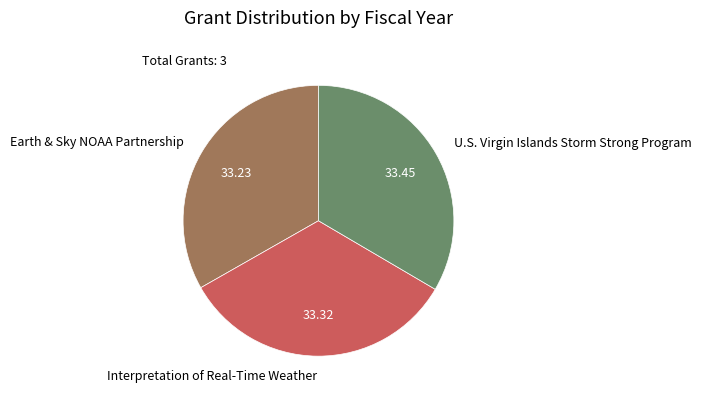

The Earth & Sky NOAA Partnership slice represents 25% of the pie. True or false?

False